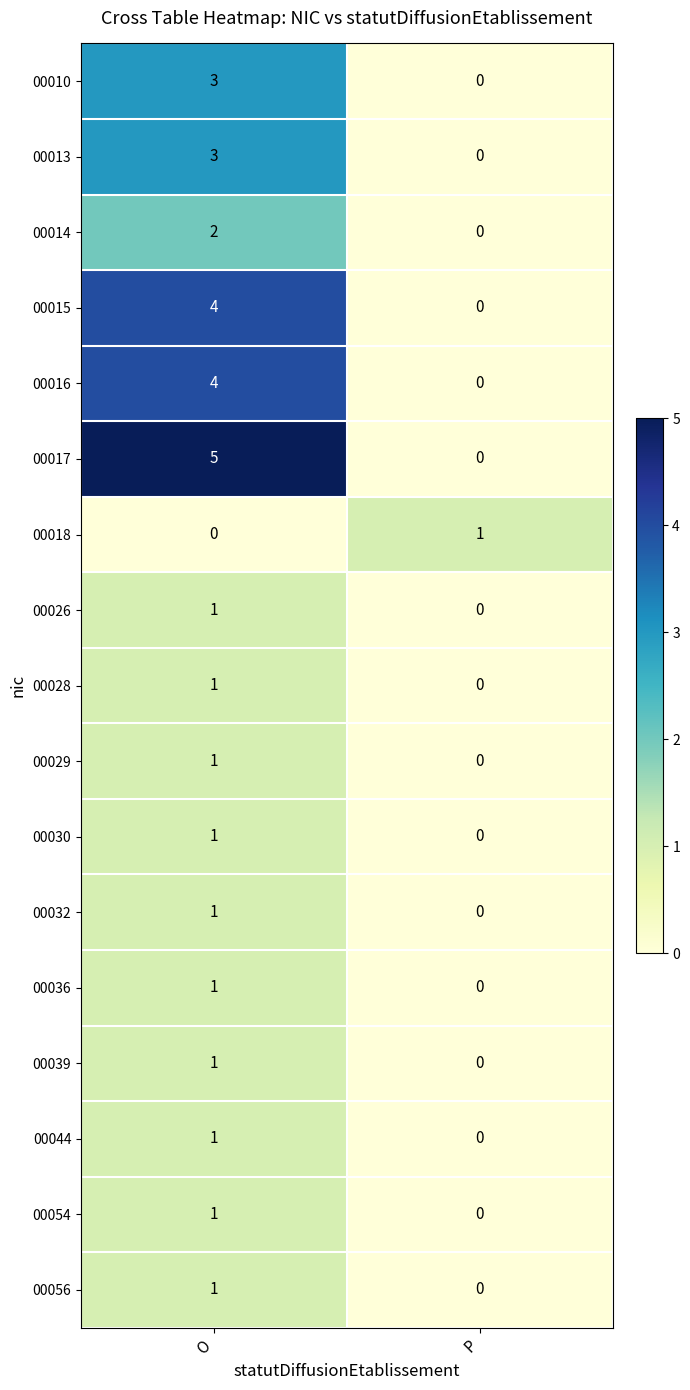

At which category does the chart reach its peak across all series?

O